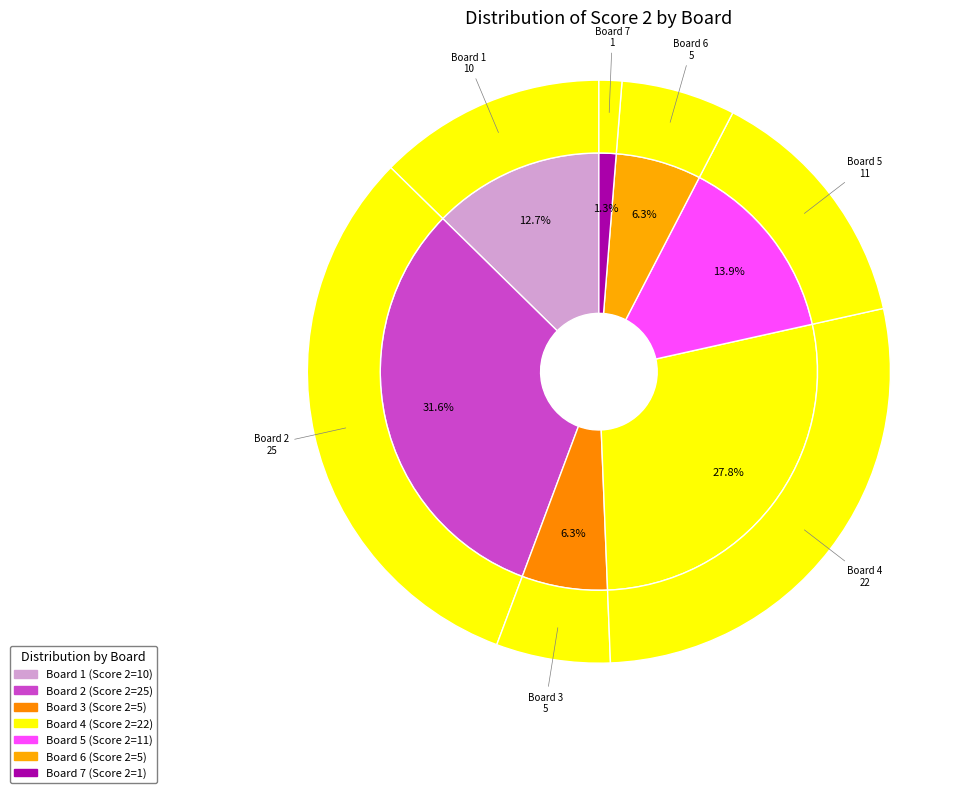

Combined, do Board 6 and Board 4 account for over 50%?

No